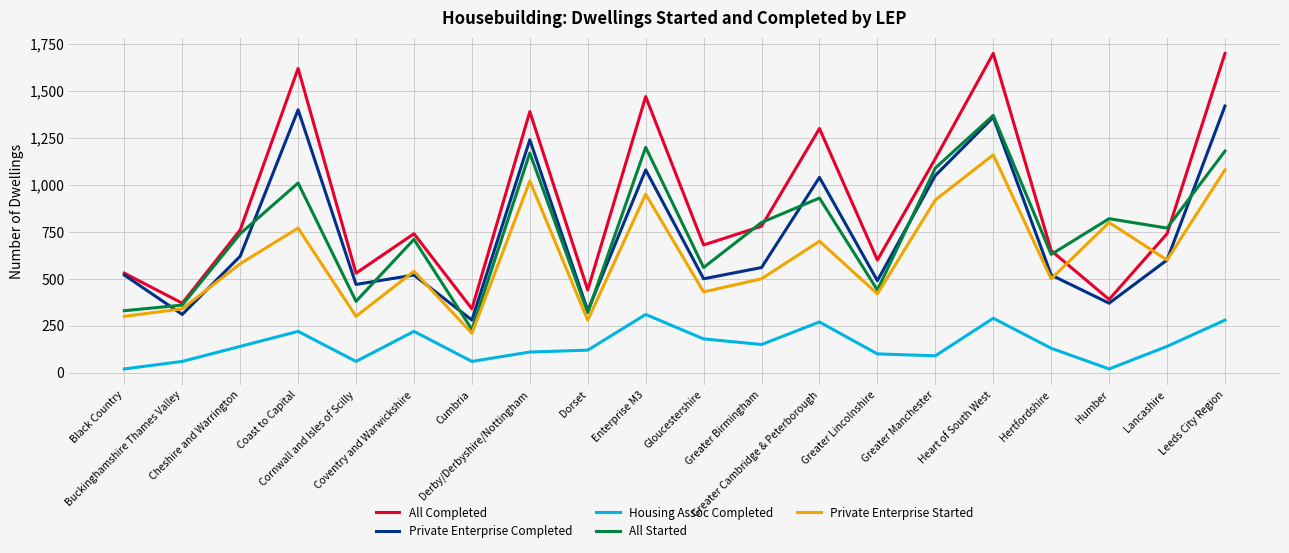

What position from the left is Humber?

18